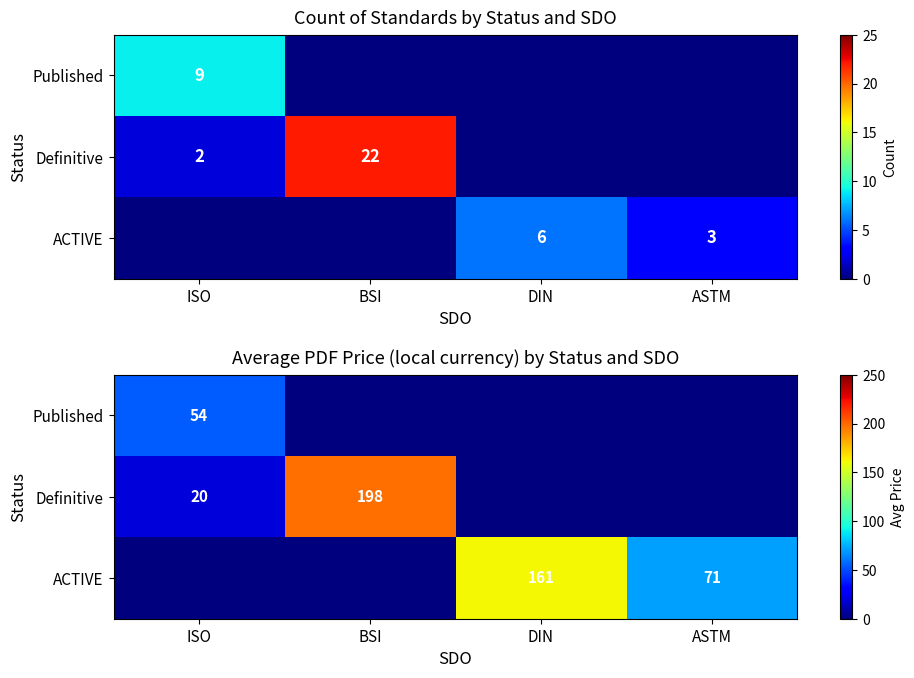

Where is ACTIVE nearest to the value 80?

ASTM